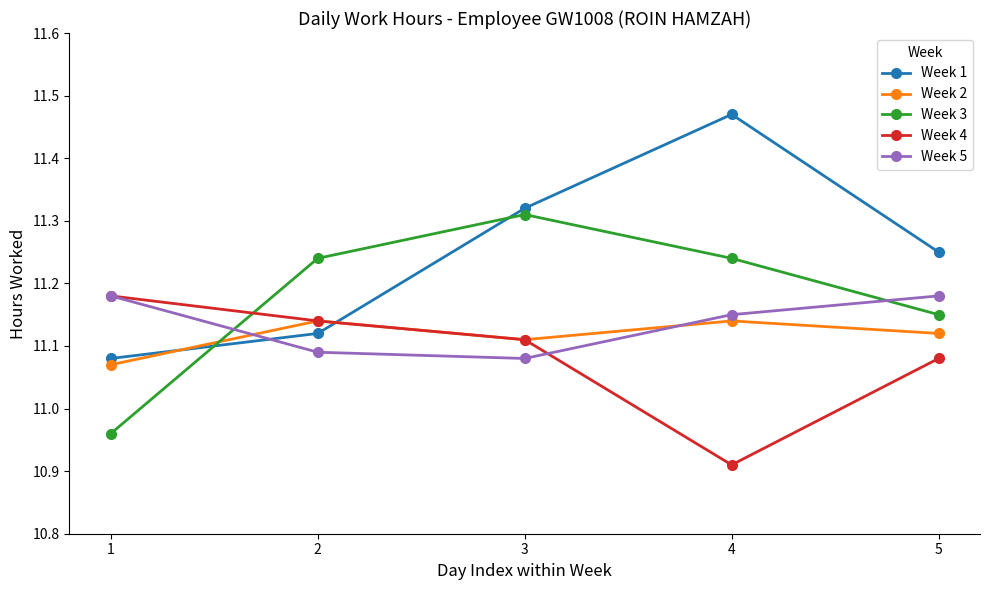

Where is the first local maximum for Week 3?

3